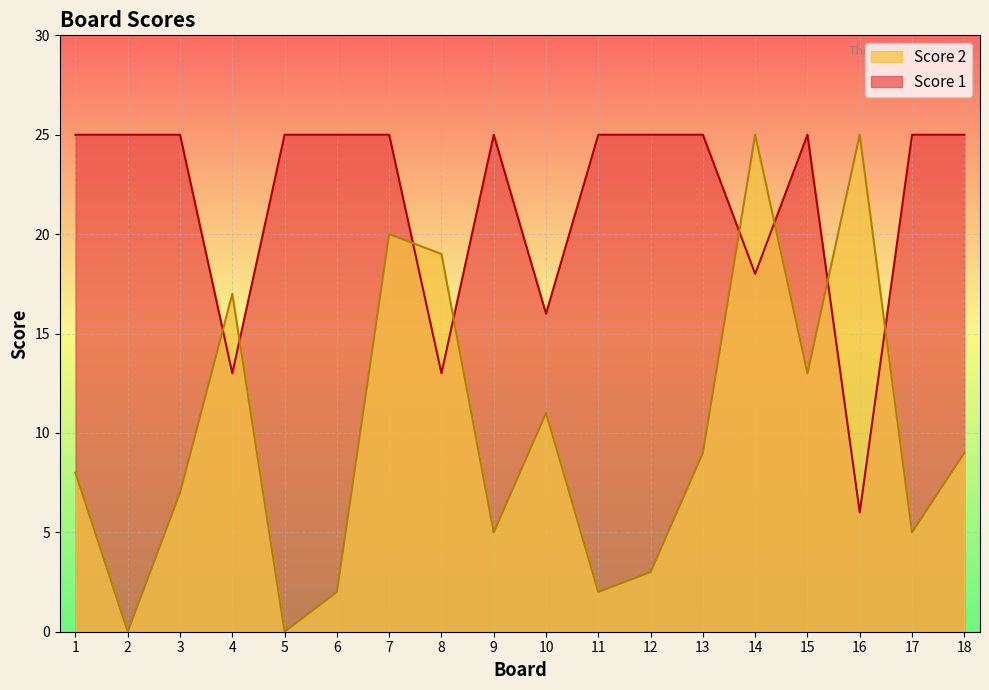

What is the highest value of the Score 1 series?

25